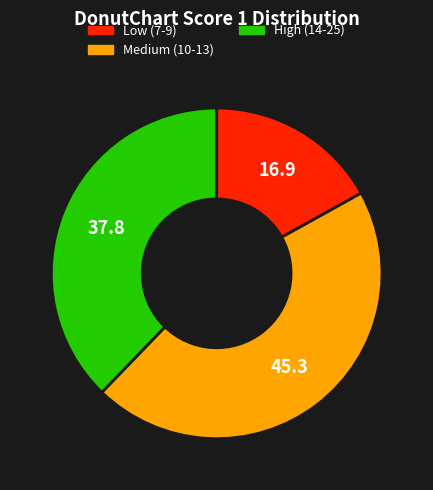

How many segments does this pie chart have?

3